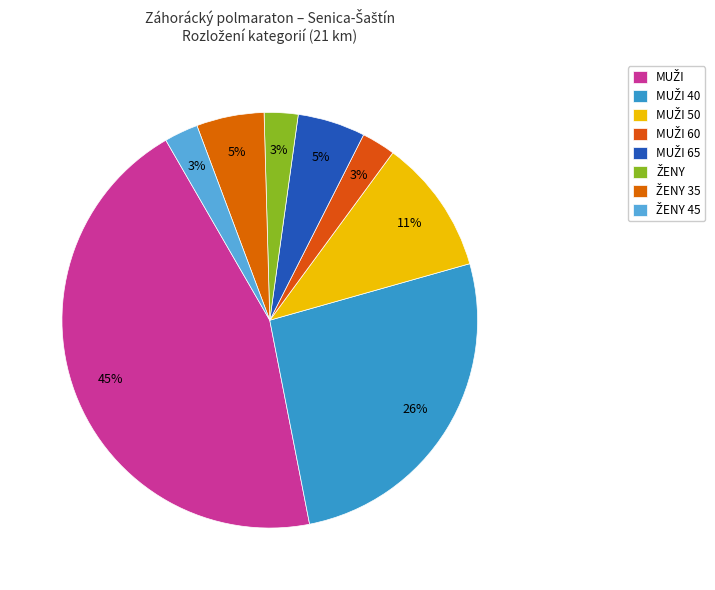

What percentage do MUŽI and ŽENY together represent?

47.4%